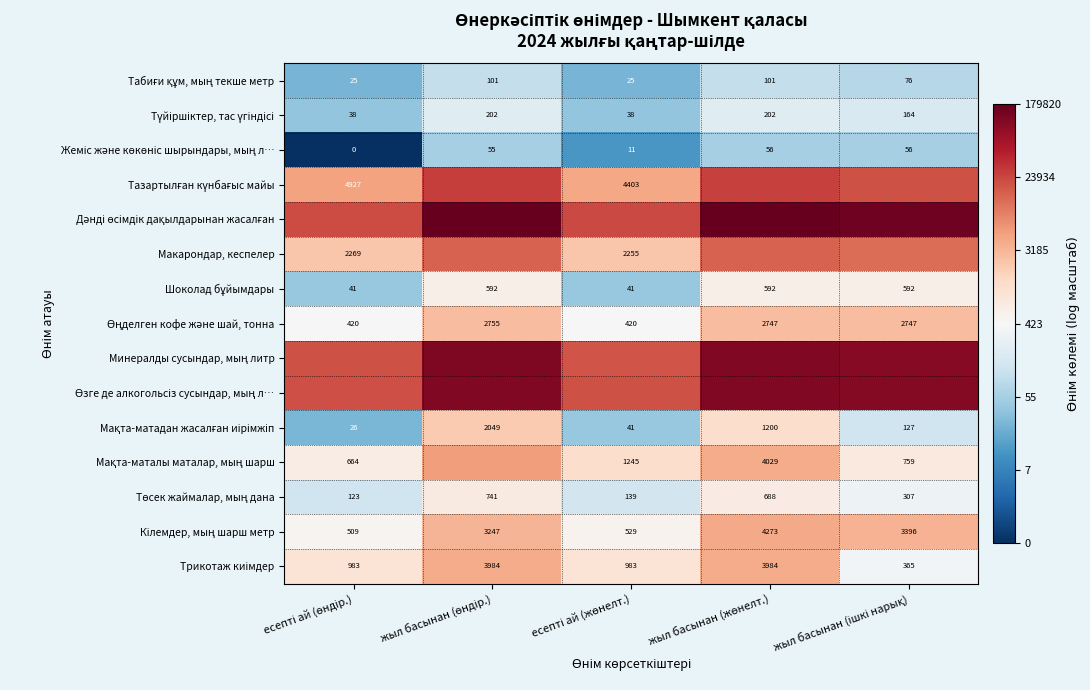

List the labels in order of Минералды сусындар, мың литр value, largest first.

жыл басынан (өндір.), жыл басынан (жөнелт.), жыл басынан (ішкі нарық), есепті ай (өндір.), есепті ай (жөнелт.)